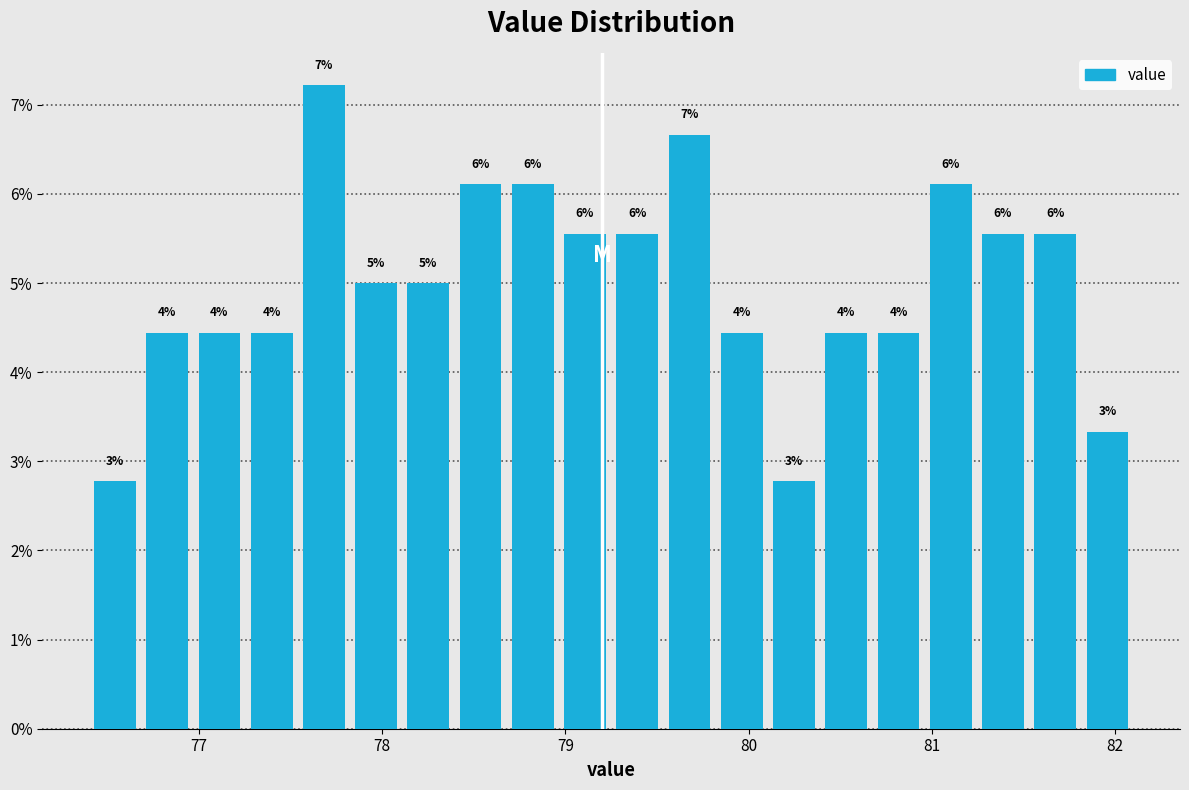

Read against the x-axis, roughly where is the centre of the tallest bar?

77.7